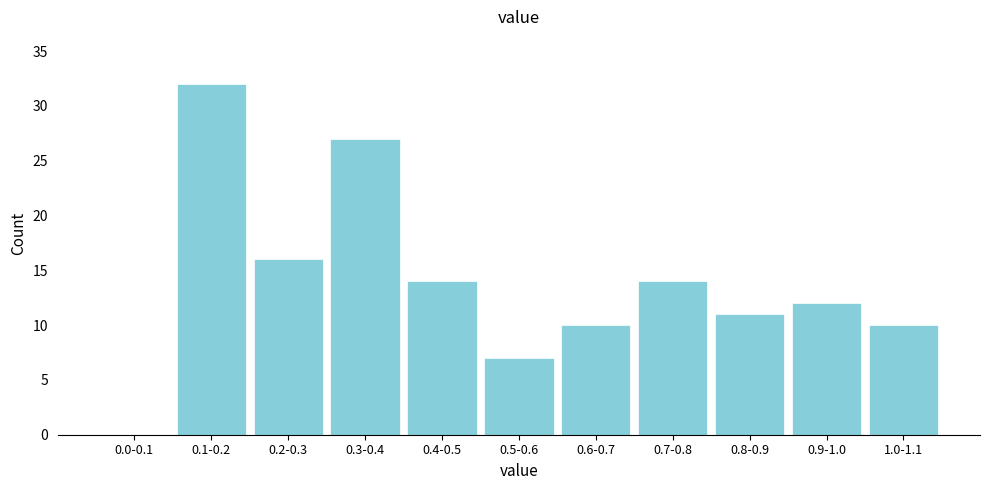

Reading left to right, list all the values displayed in this chart.

0.0-0.1=0	0.1-0.2=32	0.2-0.3=16	0.3-0.4=27	0.4-0.5=14	0.5-0.6=7	0.6-0.7=10	0.7-0.8=14	0.8-0.9=11	0.9-1.0=12	1.0-1.1=10